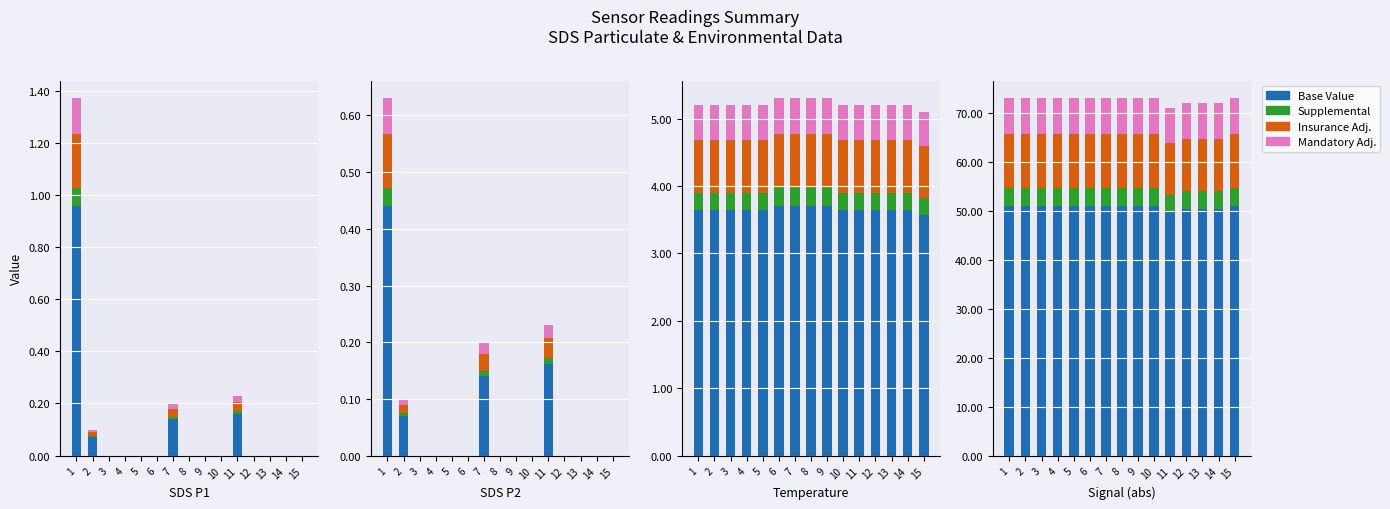

What value does the Base Value series have at 4?

51.1